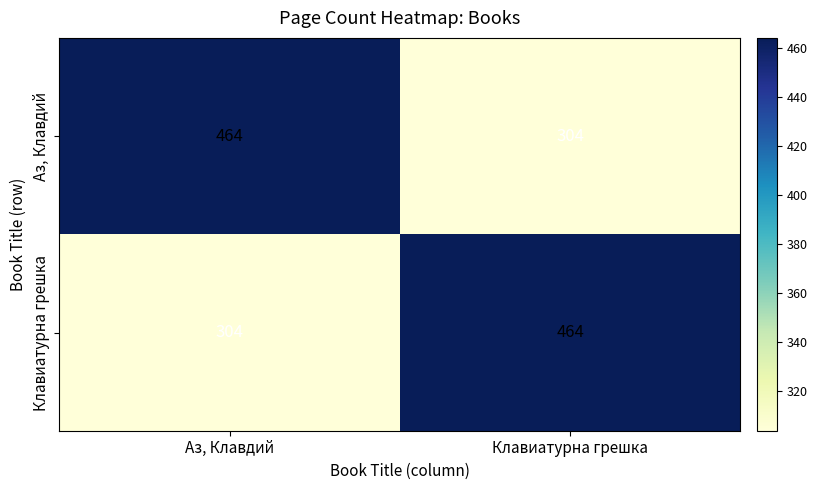

Reading left to right, transcribe all the data shown in this chart.

Аз, Клавдий: 464	304
Клавиатурна грешка: 304	464